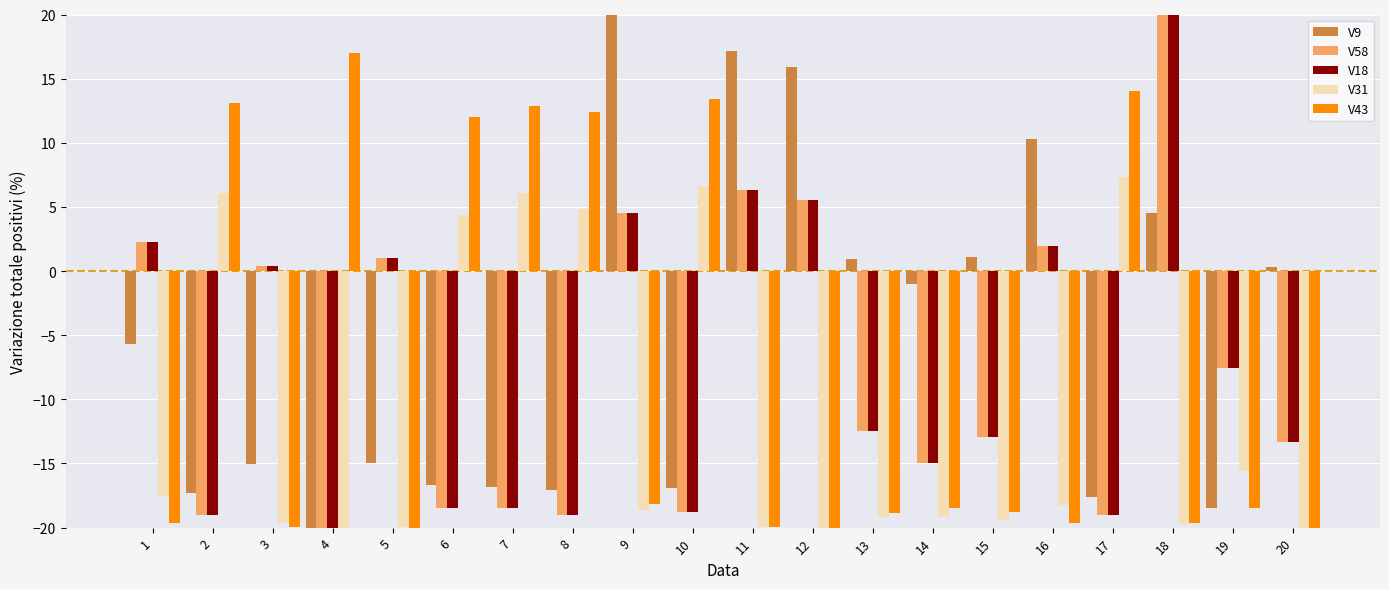

Between 9 and 10, which series saw the biggest shift?

V9